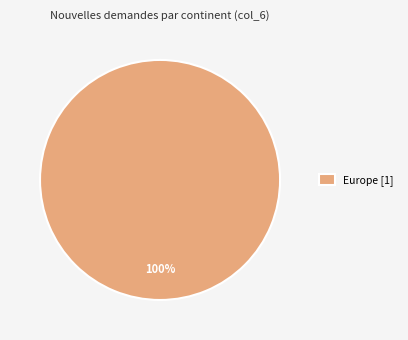

Which slice represents more than half of the pie?

Europe [1]